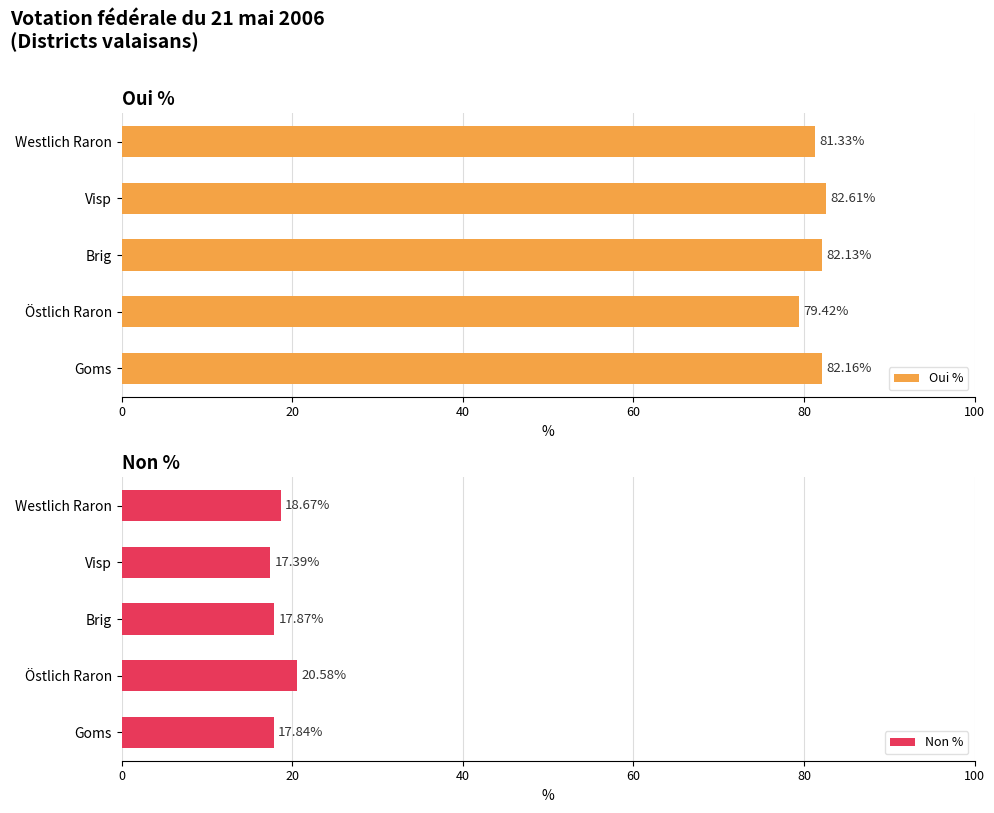

What is the highest value of the Non % series?

20.6